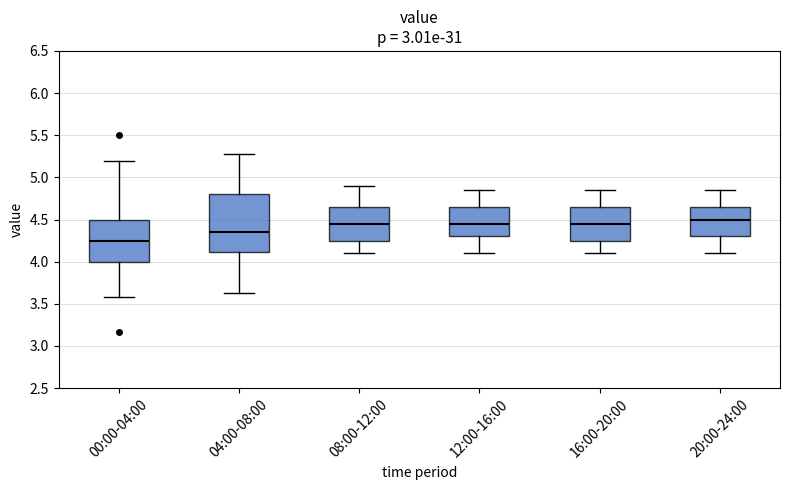

Where is the lower edge of the box for 12:00-16:00 on the y-axis? The values are not printed on the chart, so give them approximately, as read against the axis.

4.30